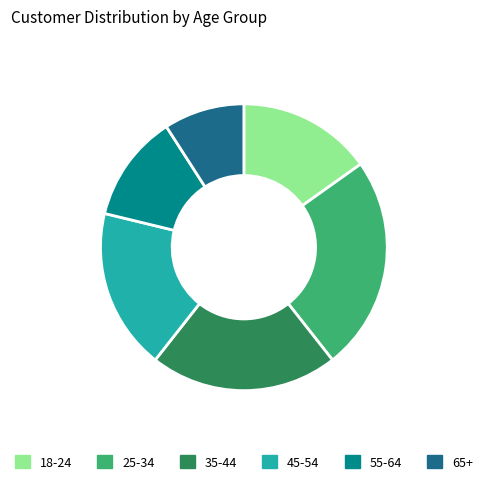

Is there any slice that represents more than half of the pie?

No